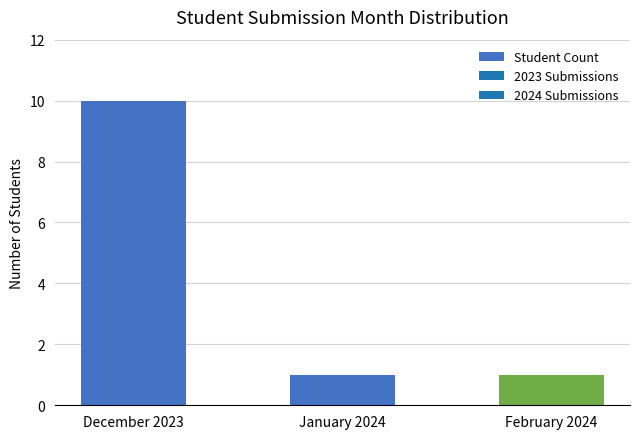

At which category does the chart reach its peak across all series?

December 2023